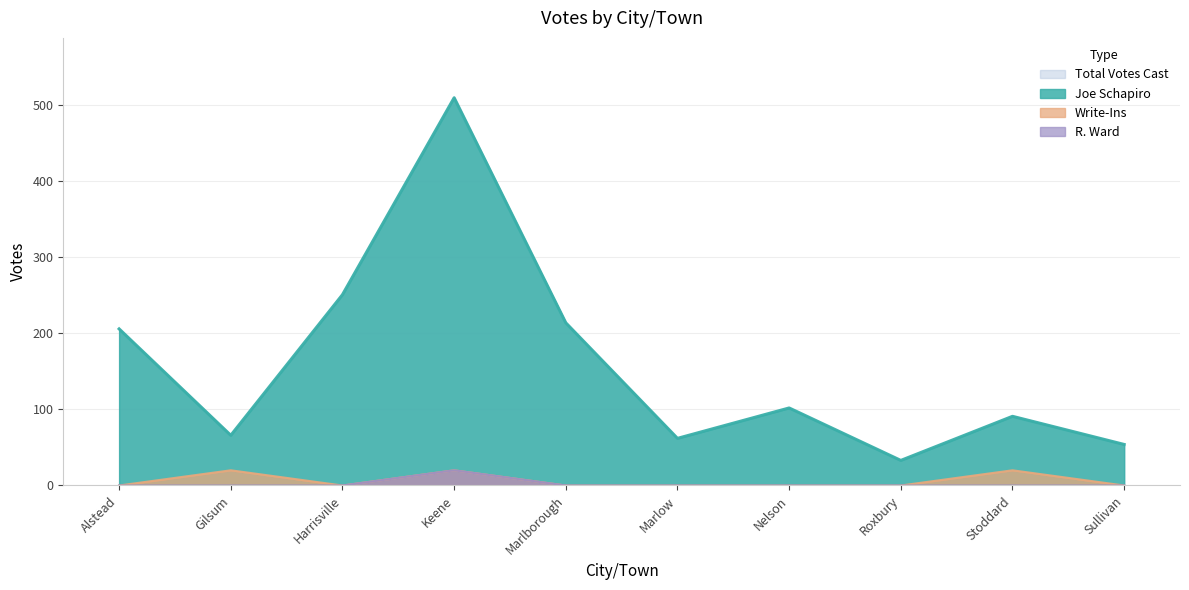

Reading left to right, extract all data points from this chart.

Joe Schapiro: 206	66	251	510	214	62	102	33	91	54
Write-Ins: 0	20	0	20	0	0	0	0	20	0
R. Ward: 0	0	0	20	0	0	0	0	0	0